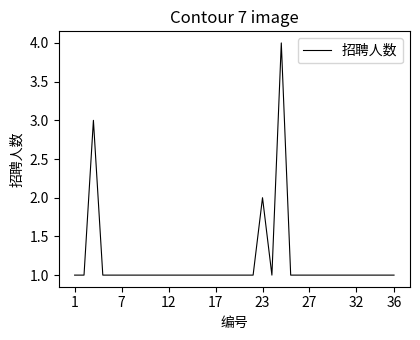

What is the sum of all values?

41